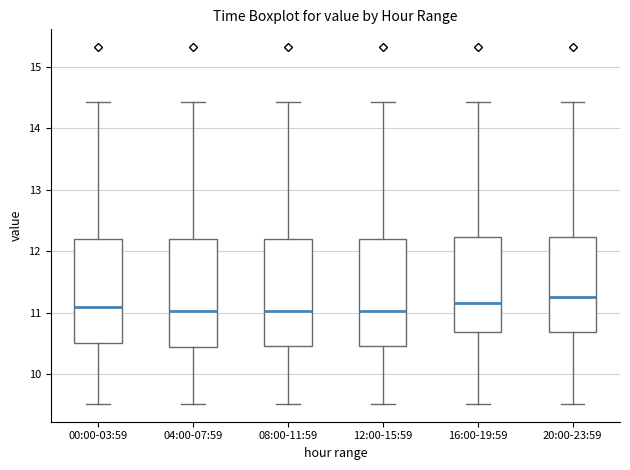

Reading left to right, transcribe this box plot: for each box, give where its median line is, the range the box spans, and where its two whiskers end, as read against the y-axis. The values are not printed on the chart, so give them approximately, as read against the axis.

00:00-03:59: median 11.1, box 10.5 to 12.2, whiskers 9.5 to 14.4
04:00-07:59: median 11.0, box 10.5 to 12.2, whiskers 9.5 to 14.4
08:00-11:59: median 11.0, box 10.5 to 12.2, whiskers 9.5 to 14.4
12:00-15:59: median 11.0, box 10.5 to 12.2, whiskers 9.5 to 14.4
16:00-19:59: median 11.2, box 10.7 to 12.2, whiskers 9.5 to 14.4
20:00-23:59: median 11.3, box 10.7 to 12.2, whiskers 9.5 to 14.4